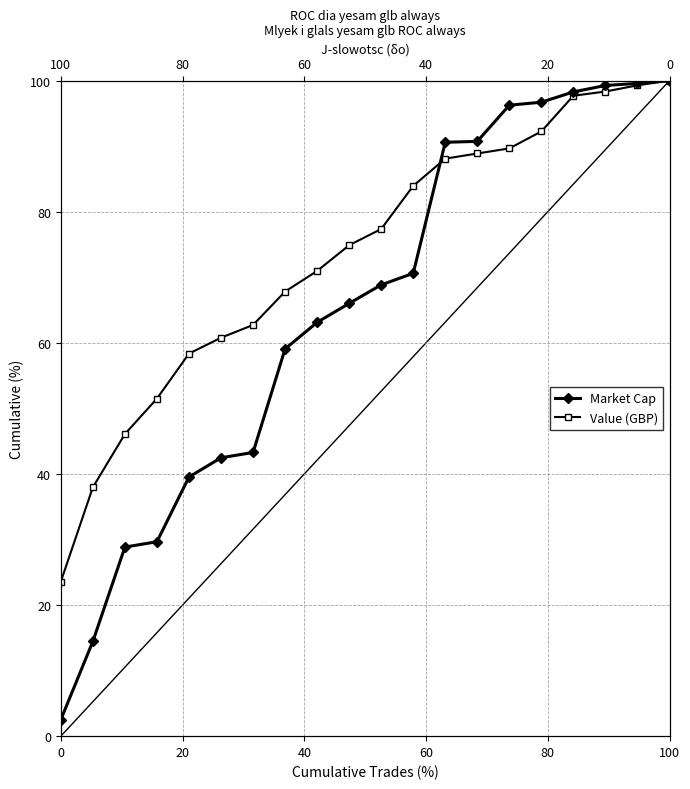

What are all the series names shown in the legend?

Market Cap, Value (GBP)